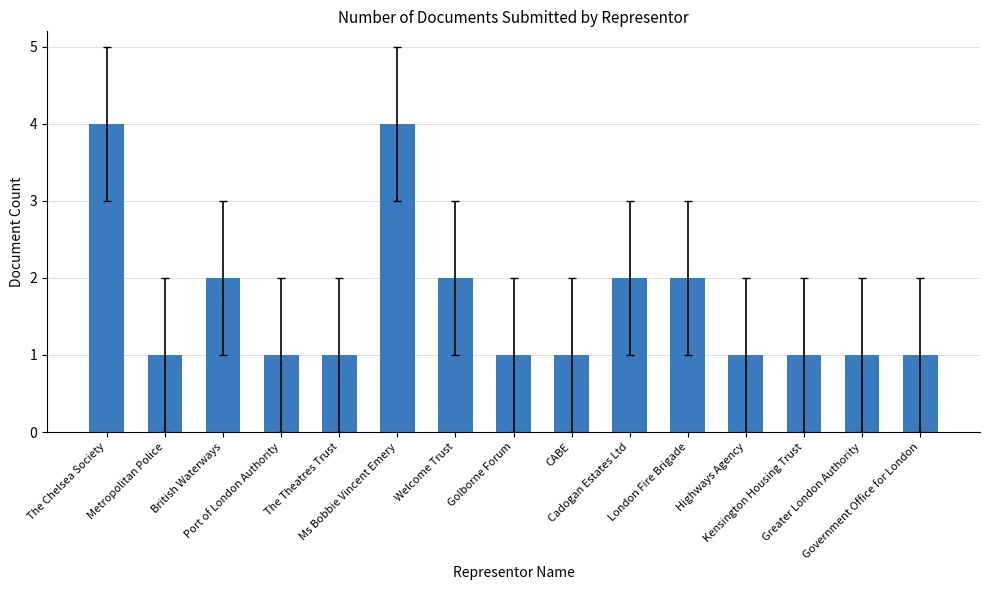

Reading left to right, what are all the values shown in this chart?

The Chelsea Society=4	Metropolitan Police=1	British Waterways=2	Port of London Authority=1	The Theatres Trust=1	Ms Bobbie Vincent Emery=4	Welcome Trust=2	Golborne Forum=1	CABE=1	Cadogan Estates Ltd=2	London Fire Brigade=2	Highways Agency=1	Kensington Housing Trust=1	Greater London Authority=1	Government Office for London=1